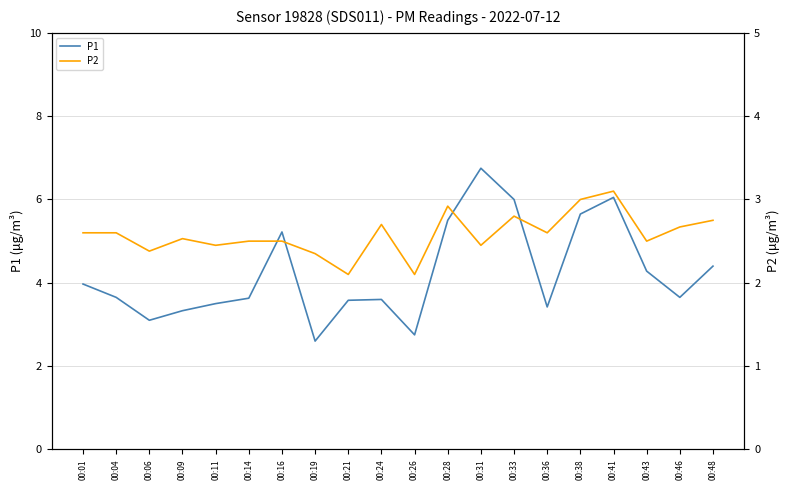

What are all the series names shown in the legend?

P1, P2